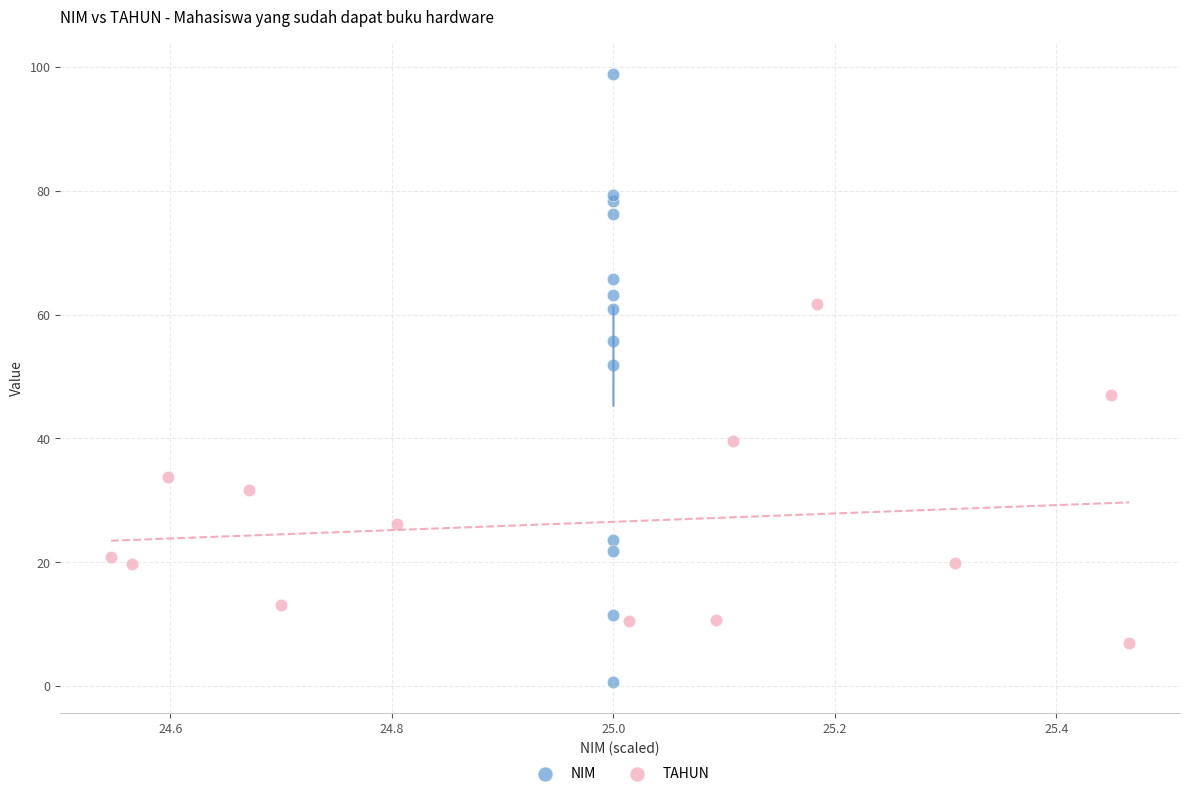

Which series has the largest Y range (max minus min)?

NIM